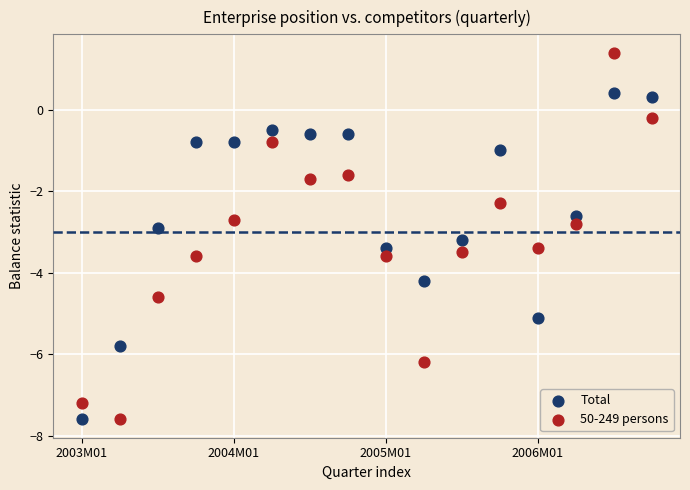

Which series has the largest Y range (max minus min)?

50-249 persons